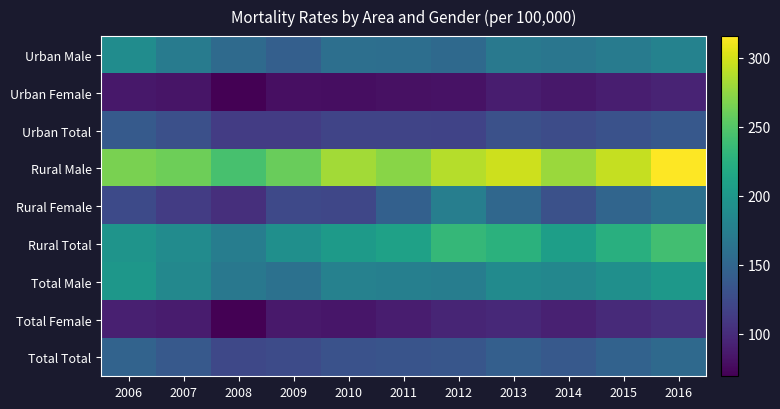

Reading left to right, extract all data points from this chart.

Urban Male: 2006=188.7	2007=172.2	2008=154.2	2009=143.9	2010=159.4	2011=158.7	2012=154.0	2013=169.0	2014=165.6	2015=171.9	2016=178.4
Urban Female: 2006=85.3	2007=83.6	2008=69.4	2009=79.5	2010=78.4	2011=80.3	2012=81.9	2013=89.2	2014=85.1	2015=90.1	2016=94.0
Urban Total: 2006=139.3	2007=129.8	2008=113.6	2009=113.0	2010=119.7	2011=120.3	2012=118.8	2013=130.1	2014=126.2	2015=131.9	2016=137.1
Rural Male: 2006=266.4	2007=261.2	2008=244.4	2009=258.9	2010=281.0	2011=271.6	2012=288.4	2013=296.4	2014=278.8	2015=294.2	2016=315.6
Rural Female: 2006=125.1	2007=112.7	2008=102.9	2009=123.5	2010=121.6	2011=144.8	2012=174.6	2013=151.6	2014=130.0	2015=149.8	2016=160.1
Rural Total: 2006=196.9	2007=188.1	2008=174.2	2009=191.6	2010=203.7	2011=210.2	2012=233.4	2013=226.5	2014=207.1	2015=224.7	2016=240.9
Total Male: 2006=199.6	2007=184.7	2008=167.9	2009=161.3	2010=177.2	2011=176.1	2012=173.6	2013=187.2	2014=183.0	2015=192.0	2016=200.6
Total Female: 2006=91.2	2007=87.9	2008=69.5	2009=86.5	2010=84.4	2011=89.2	2012=94.5	2013=97.7	2014=91.9	2015=99.0	2016=103.8
Total Total: 2006=147.5	2007=138.2	2008=123.0	2009=125.2	2010=131.8	2011=133.6	2012=135.0	2013=143.5	2014=138.6	2015=146.6	2016=153.3